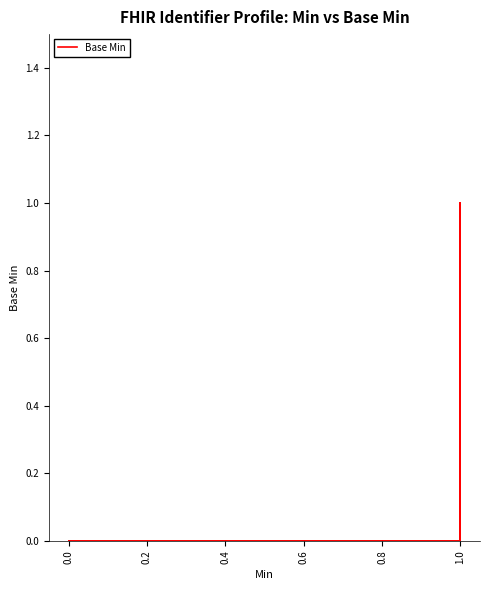

The value at 0.0 is 0. True or false?

True